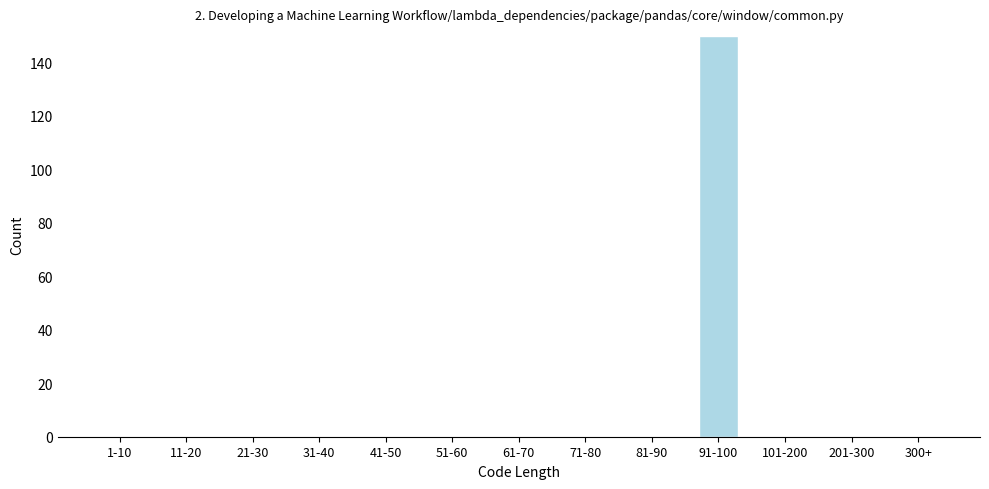

Reading left to right, transcribe all the data shown in this chart.

1-10=0	11-20=0	21-30=0	31-40=0	41-50=0	51-60=0	61-70=0	71-80=0	81-90=0	91-100=150	101-200=0	201-300=0	300+=0